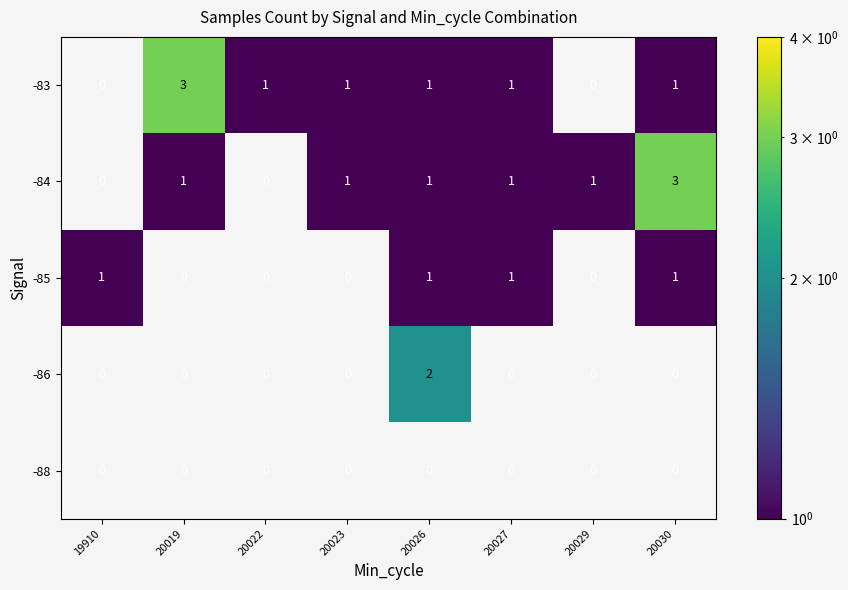

What is the difference between the highest and lowest values at 20030?

3